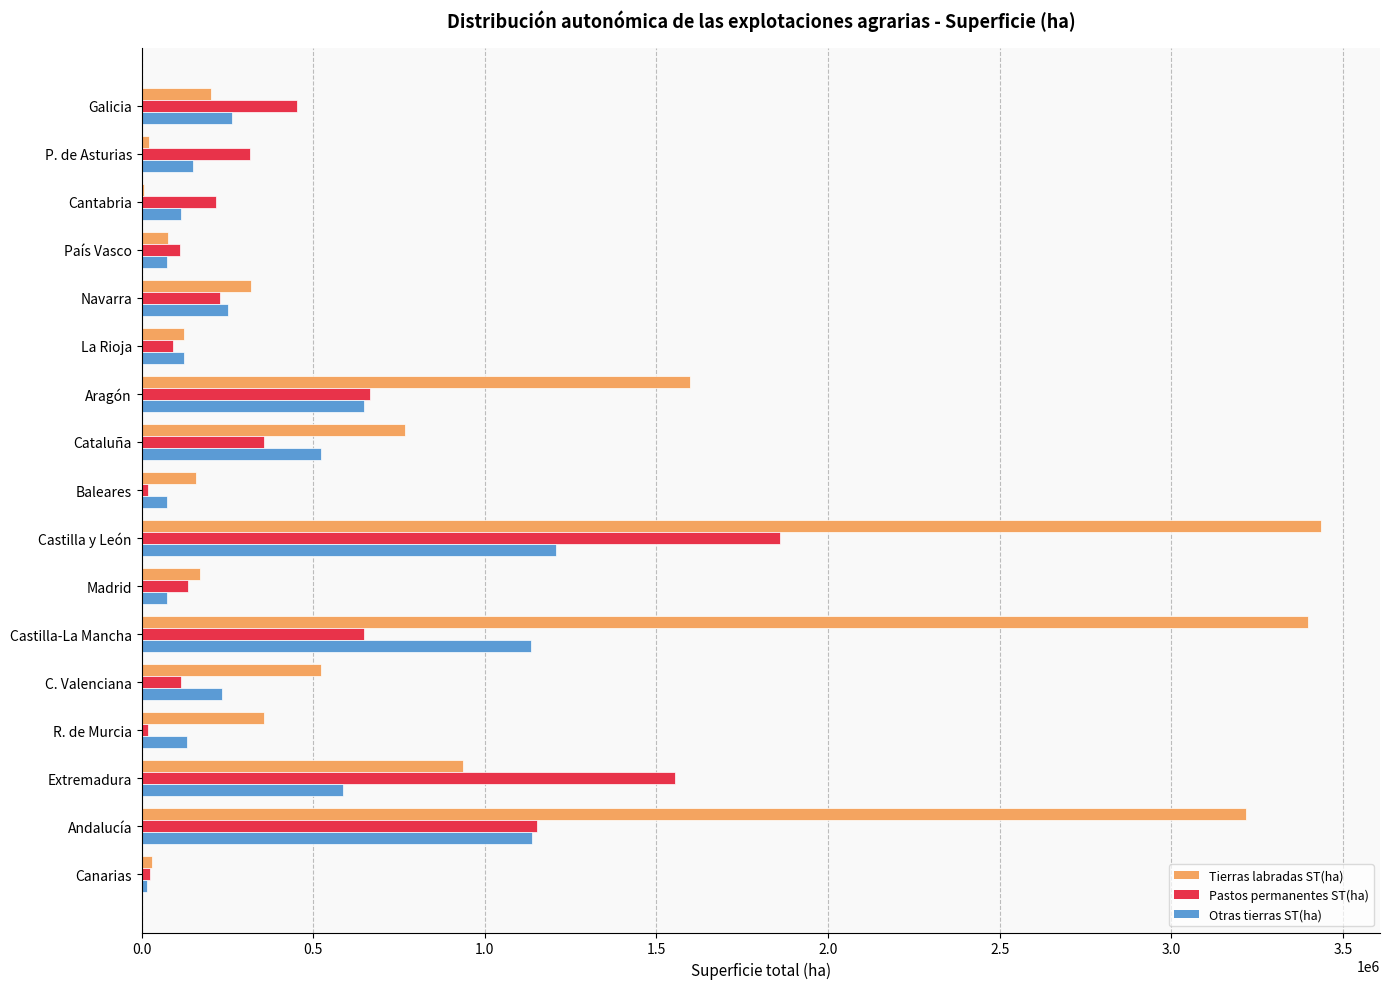

Which series changed the most between Cantabria and Aragón?

Tierras labradas ST(ha)